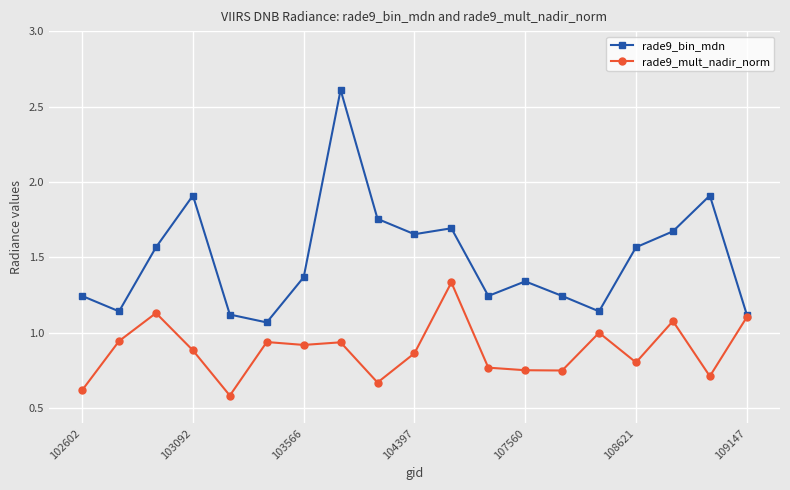

Rank the series by their maximum value, from highest to lowest.

rade9_bin_mdn, rade9_mult_nadir_norm